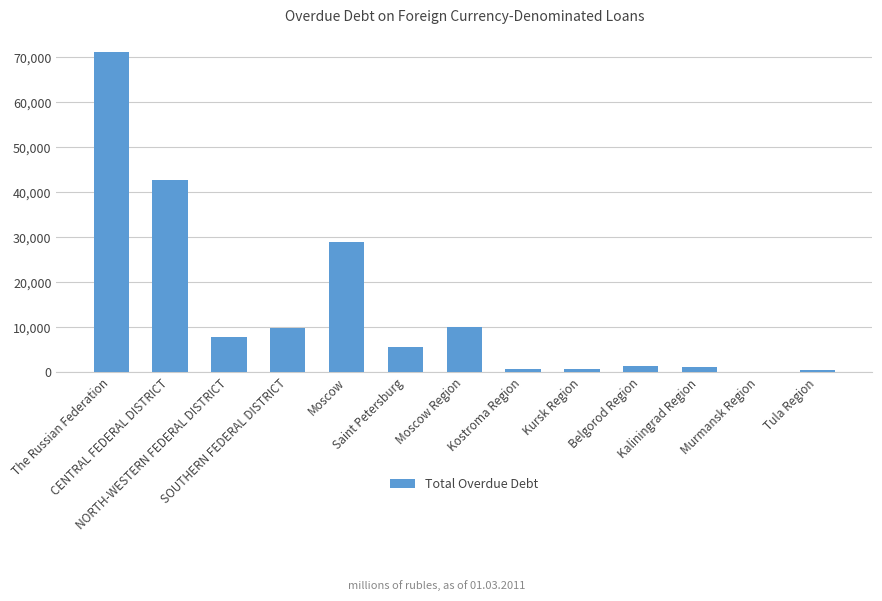

What is the sum of all values?

180802